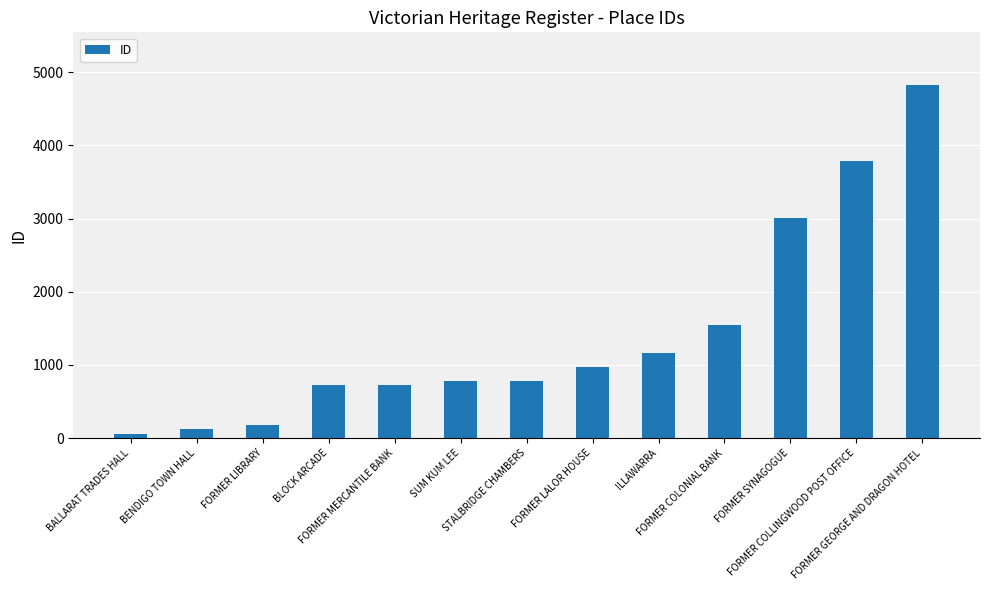

How many categories are shown in the chart?

13